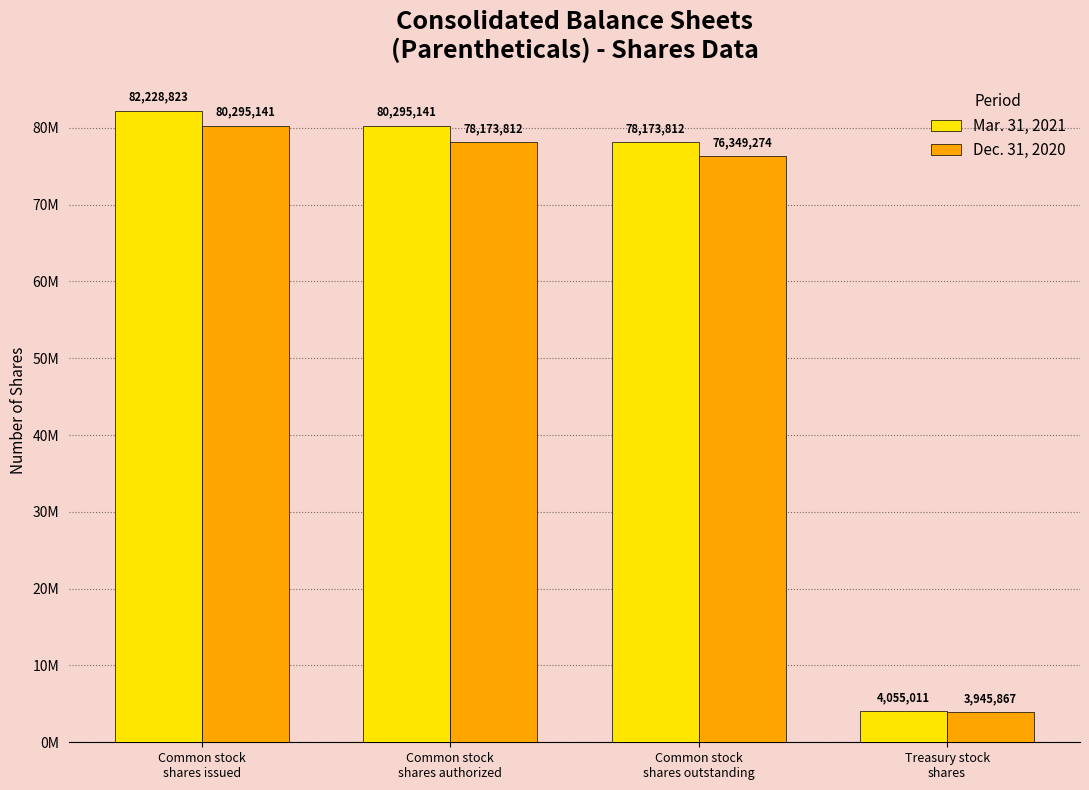

Which category has the lowest value in the Dec. 31, 2020 series?

Treasury stock
shares